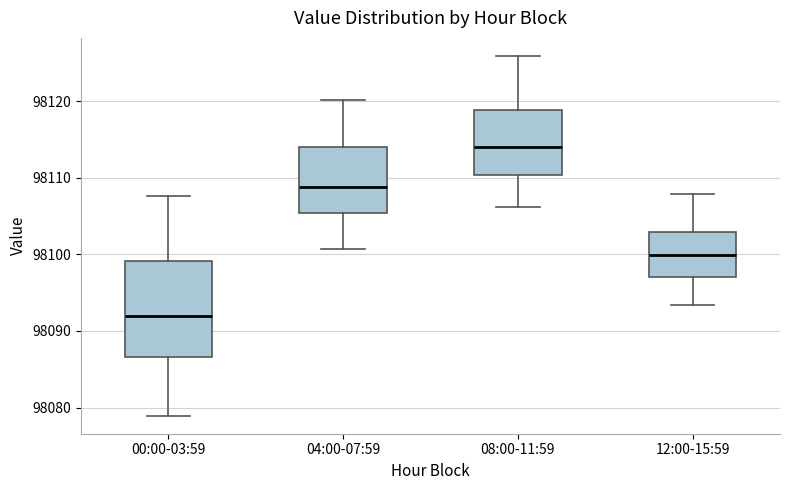

Reading left to right, transcribe this box plot: for each box, give where its median line is, the range the box spans, and where its two whiskers end, as read against the y-axis. The values are not printed on the chart, so give them approximately, as read against the axis.

00:00-03:59: median 98092, box 98087 to 98099, whiskers 98079 to 98108
04:00-07:59: median 98109, box 98105 to 98114, whiskers 98101 to 98120
08:00-11:59: median 98114, box 98110 to 98119, whiskers 98106 to 98126
12:00-15:59: median 98100, box 98097 to 98103, whiskers 98093 to 98108